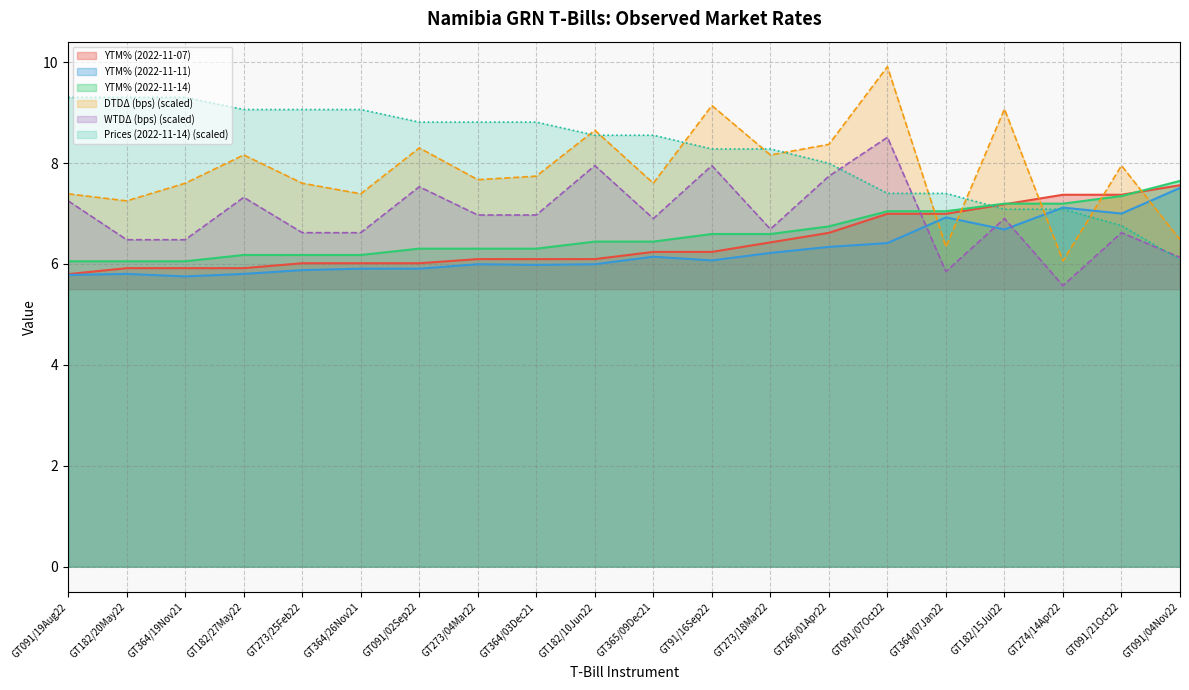

At which category does YTM% (2022-11-11) reach its first local peak?

GT182/20May22